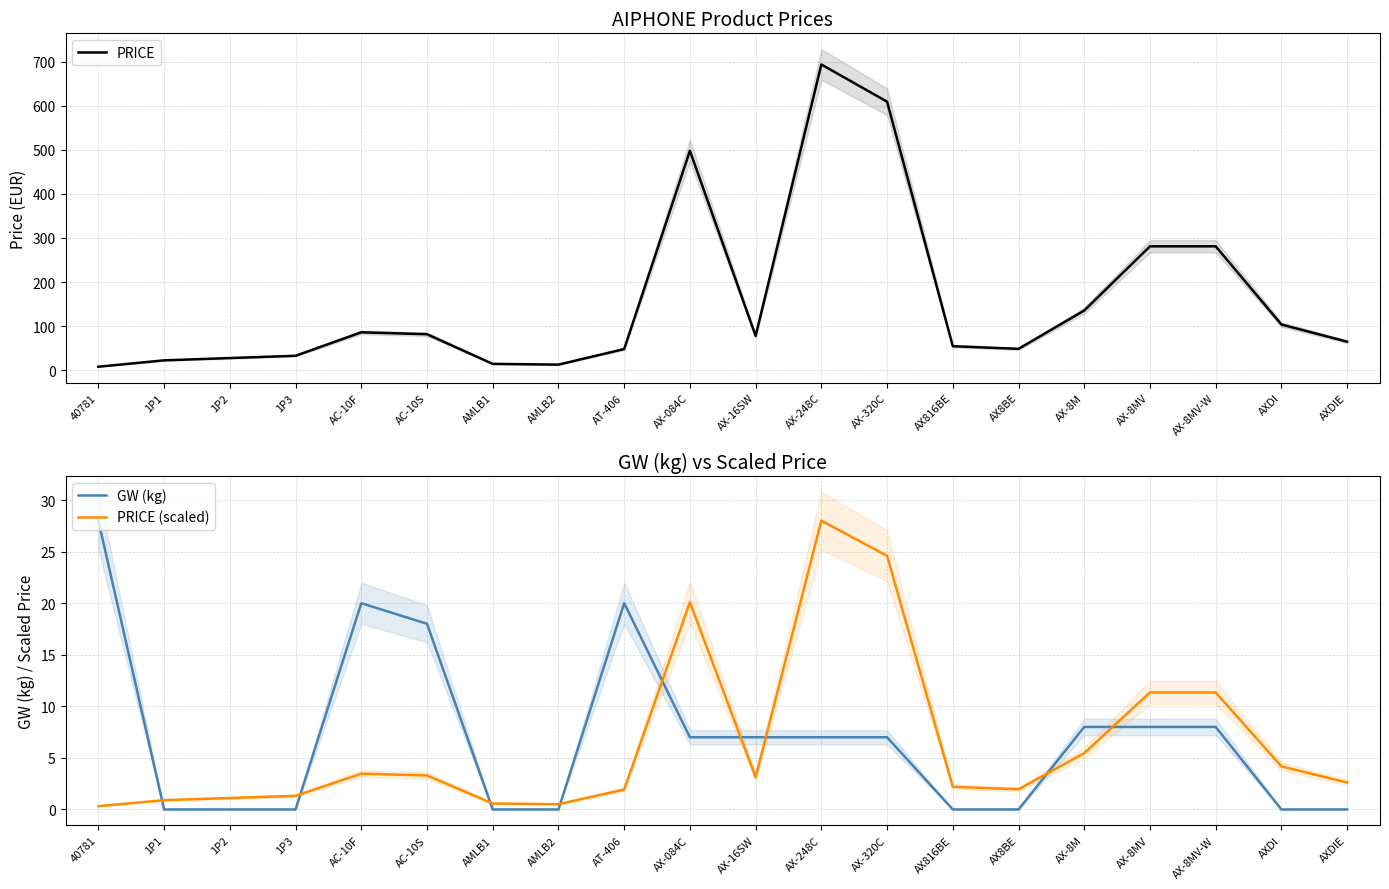

How many data points in PRICE are above 77?

10